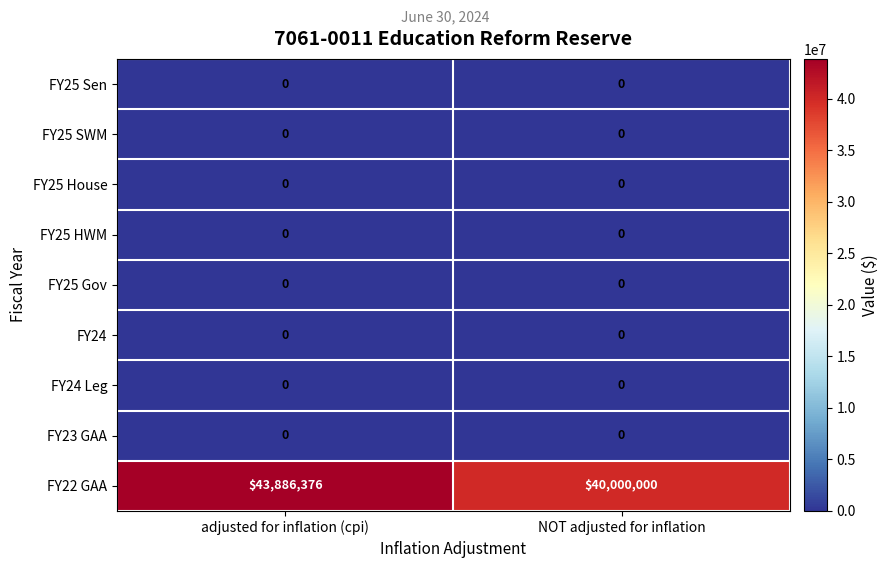

Reading left to right, extract all data points from this chart.

FY25 Sen: adjusted for inflation (cpi)=0	NOT adjusted for inflation=0
FY25 SWM: adjusted for inflation (cpi)=0	NOT adjusted for inflation=0
FY25 House: adjusted for inflation (cpi)=0	NOT adjusted for inflation=0
FY25 HWM: adjusted for inflation (cpi)=0	NOT adjusted for inflation=0
FY25 Gov: adjusted for inflation (cpi)=0	NOT adjusted for inflation=0
FY24: adjusted for inflation (cpi)=0	NOT adjusted for inflation=0
FY24 Leg: adjusted for inflation (cpi)=0	NOT adjusted for inflation=0
FY23 GAA: adjusted for inflation (cpi)=0	NOT adjusted for inflation=0
FY22 GAA: adjusted for inflation (cpi)=43886376	NOT adjusted for inflation=40000000